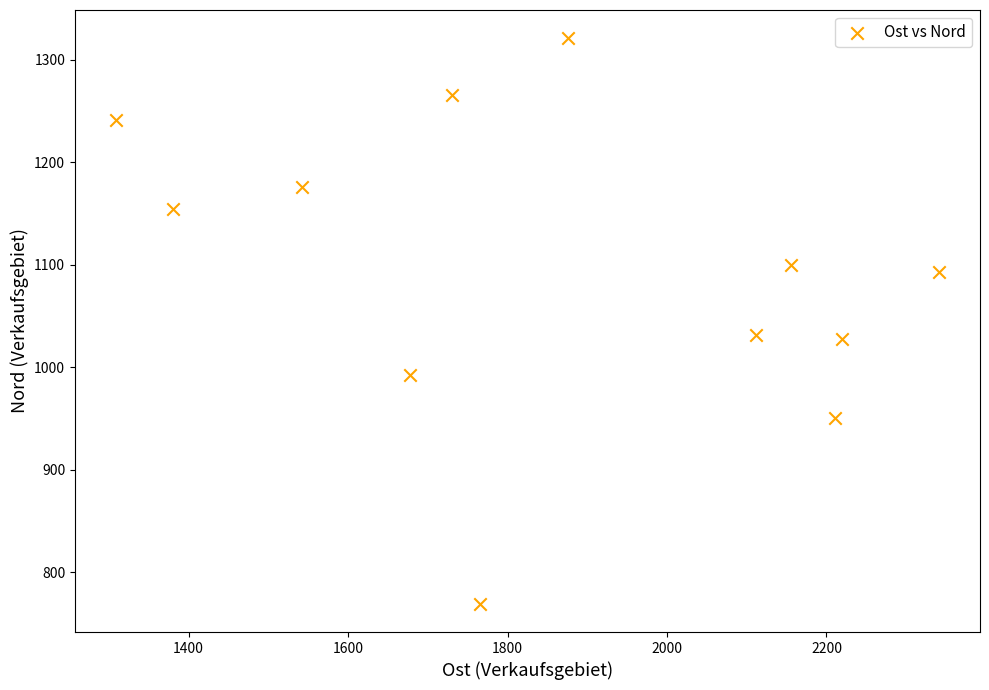

What is the average Y value?

1093